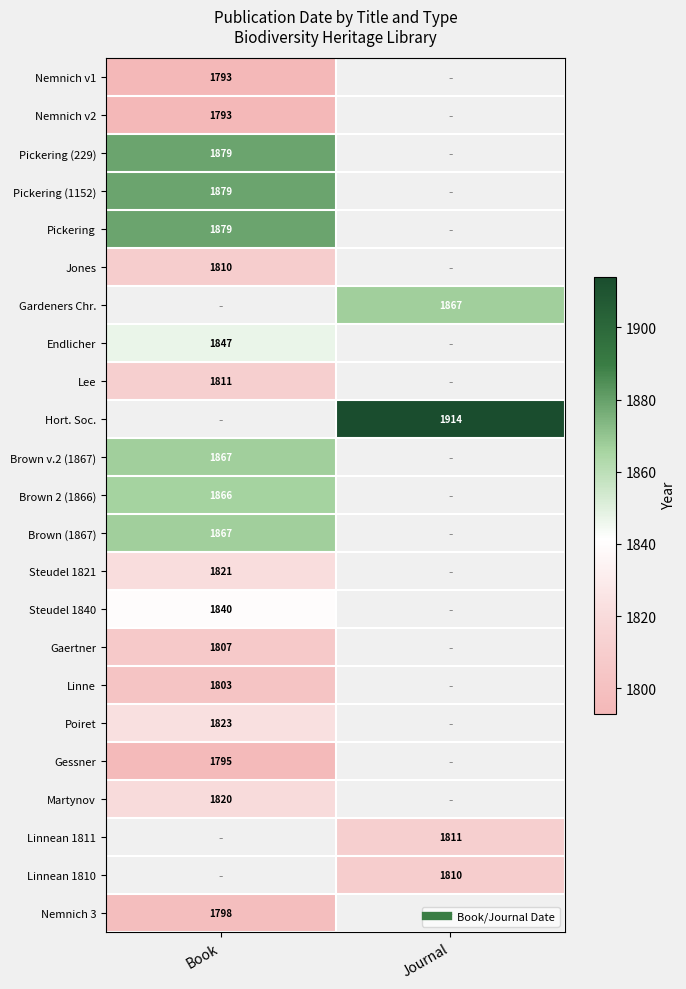

At how many categories does at least one series exceed 1795?

2